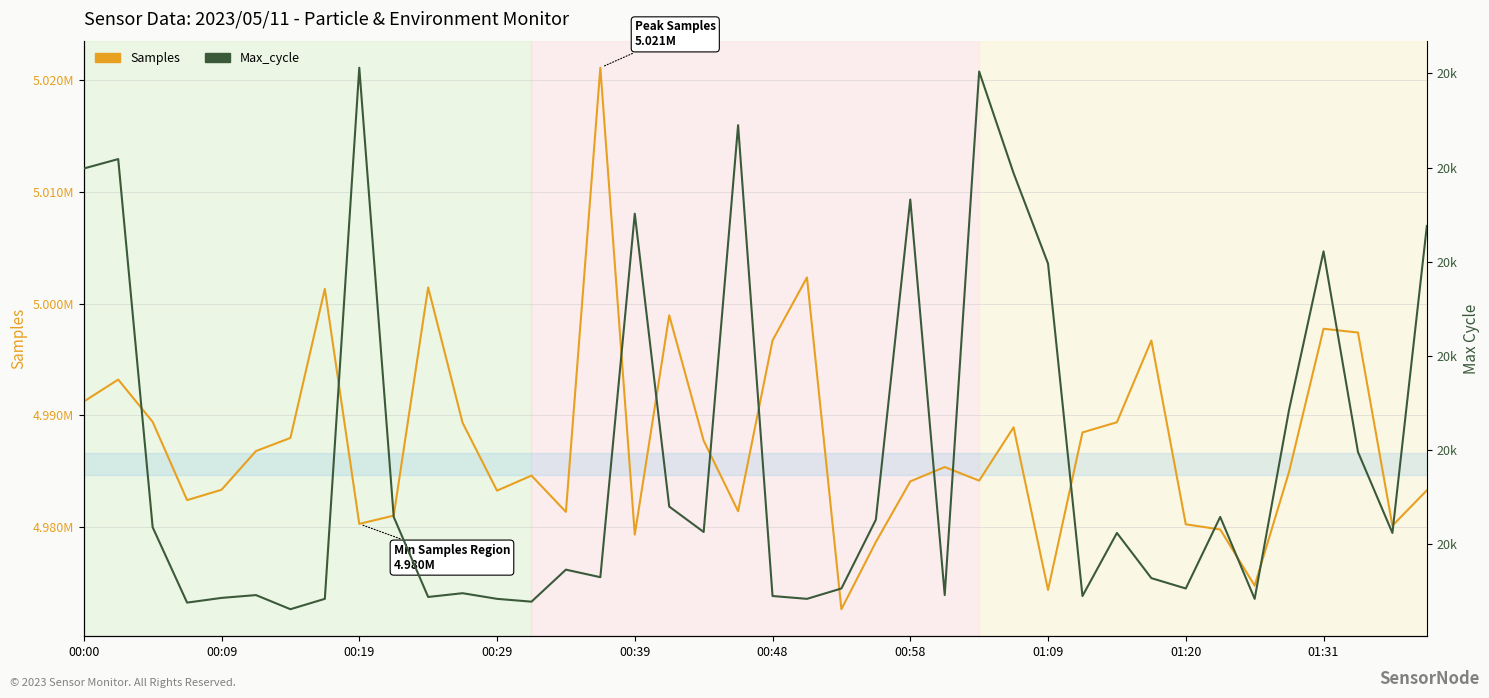

In Samples, how many points are lower than both neighbors (excluding endpoints)?

11